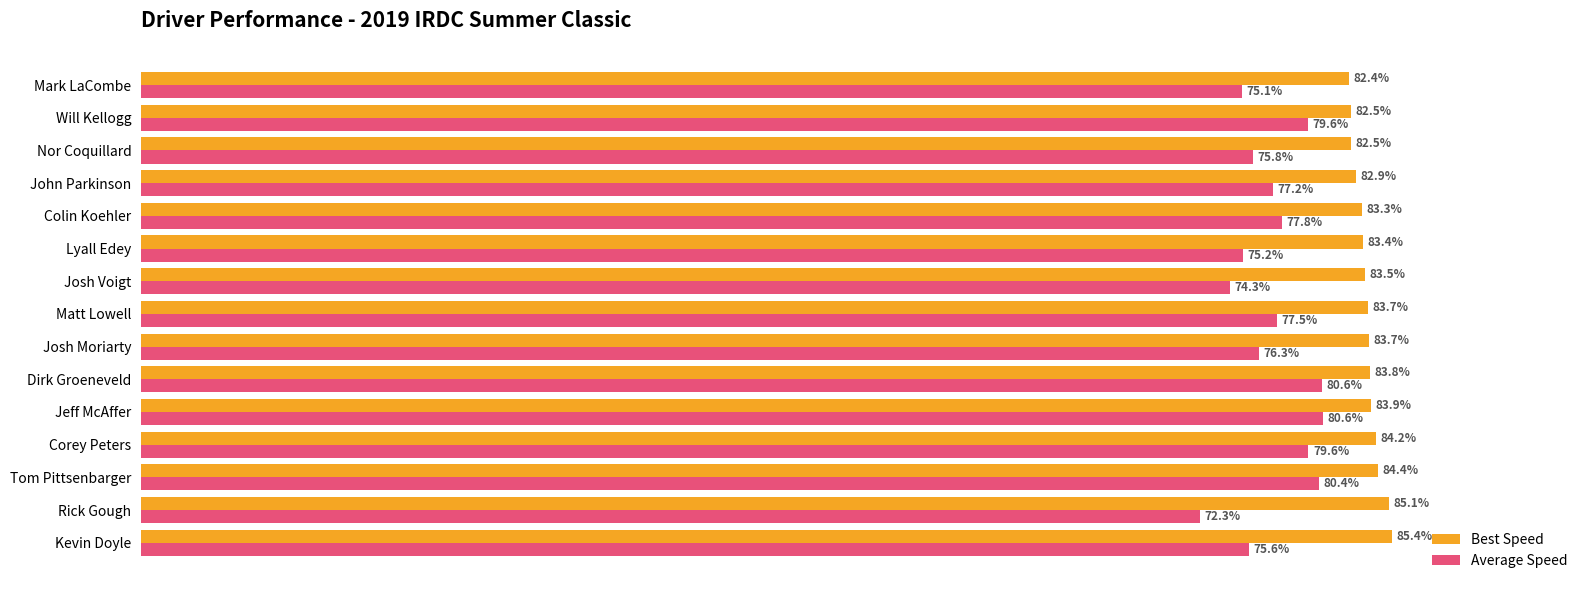

Rank the series at Josh Moriarty from highest to lowest value.

Best Speed, Average Speed